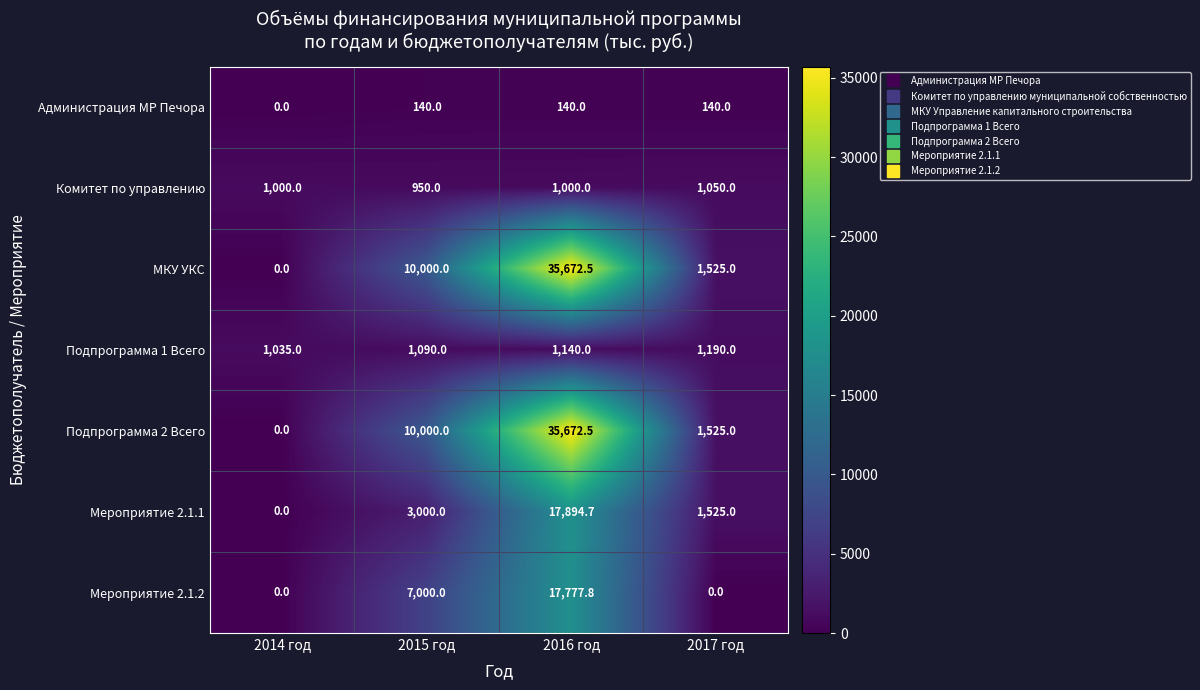

How many categories are shown in the chart?

4